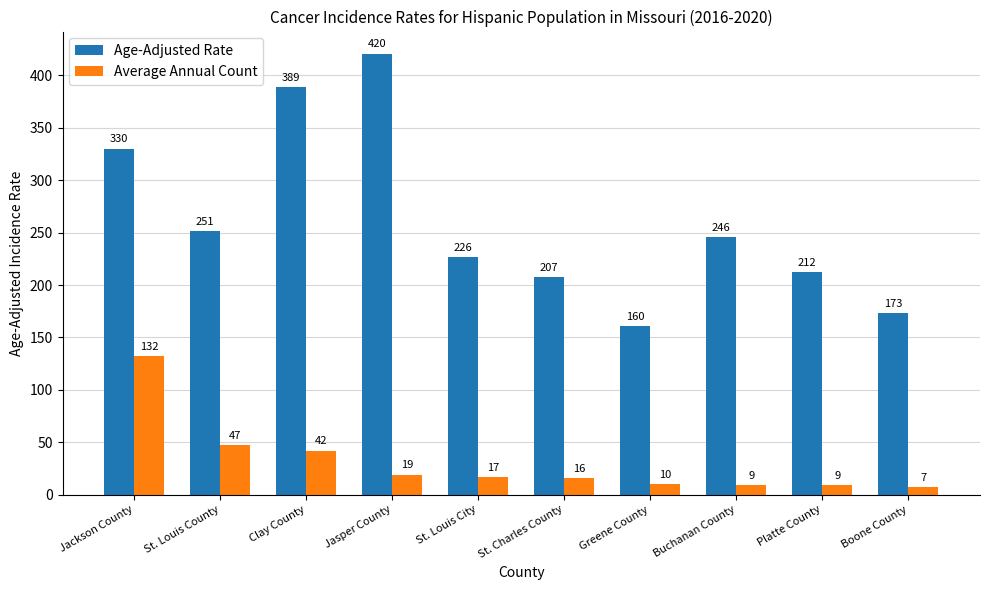

What is the sum of all Age-Adjusted Rate values?

2618.7